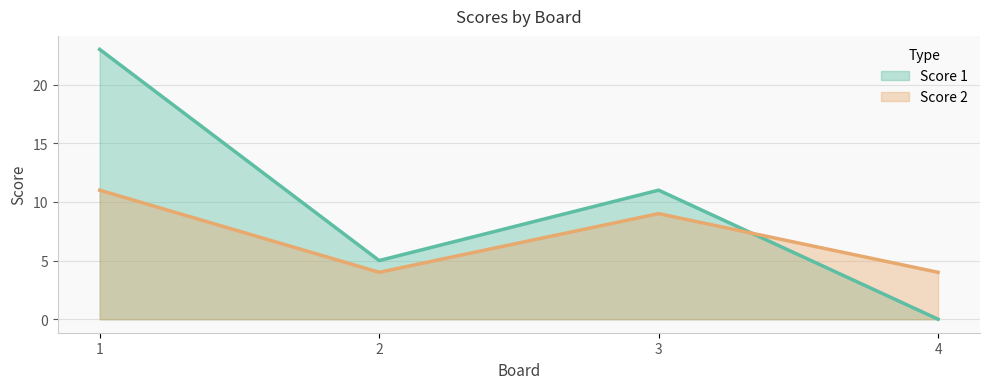

Which series has the largest total across all categories?

Score 1